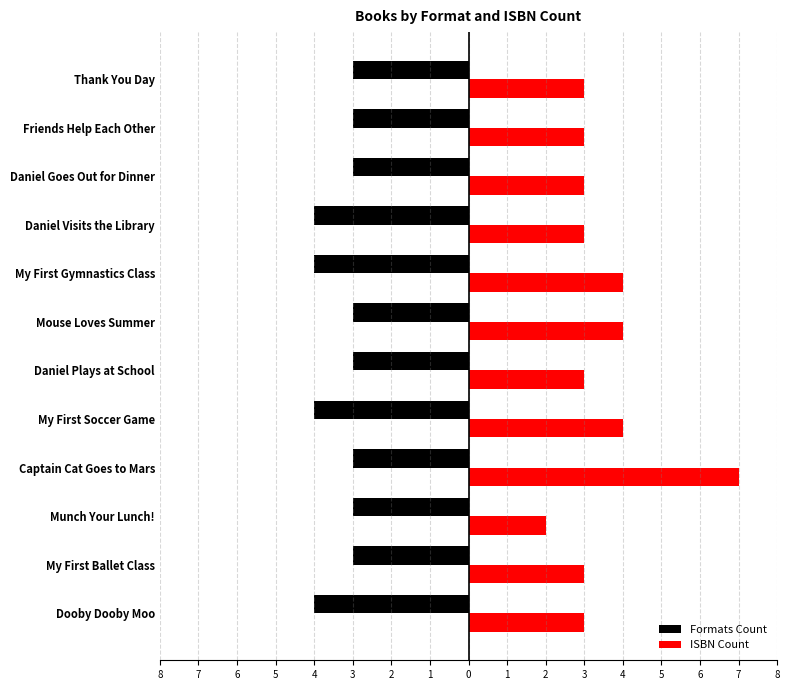

What are all the series names shown in the legend?

Formats Count, ISBN Count